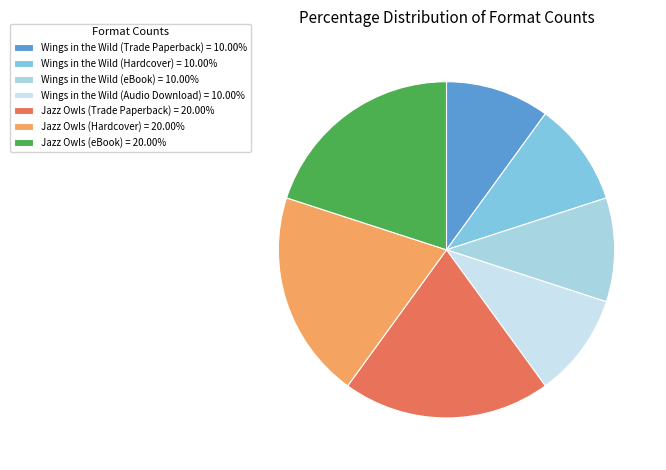

Combined, what portion of the pie is Wings in the Wild (Trade Paperback) and Wings in the Wild (Audio Download)?

20.0%